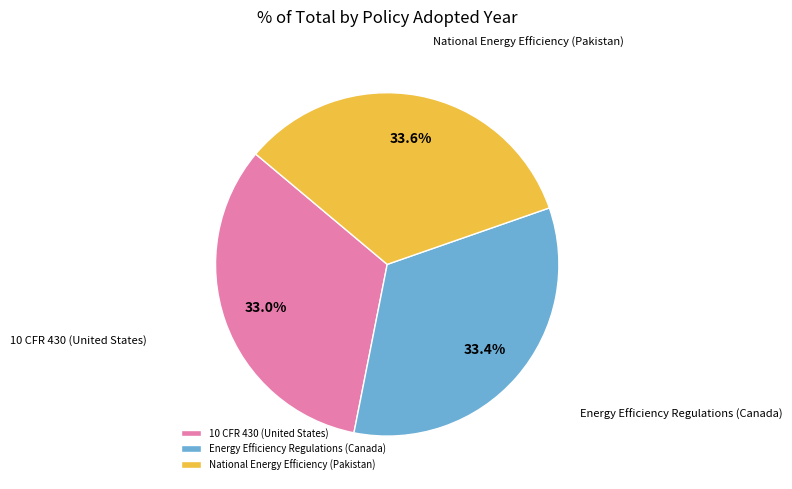

What percentage is the Energy Efficiency Regulations (Canada) slice, to the nearest percent?

33%